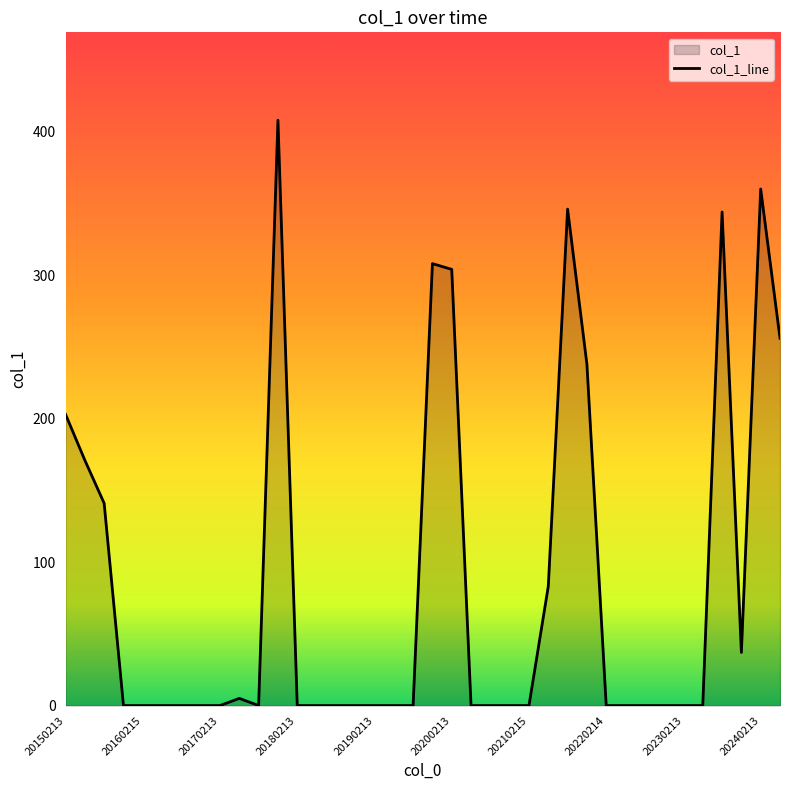

How many values exceed 0?

14